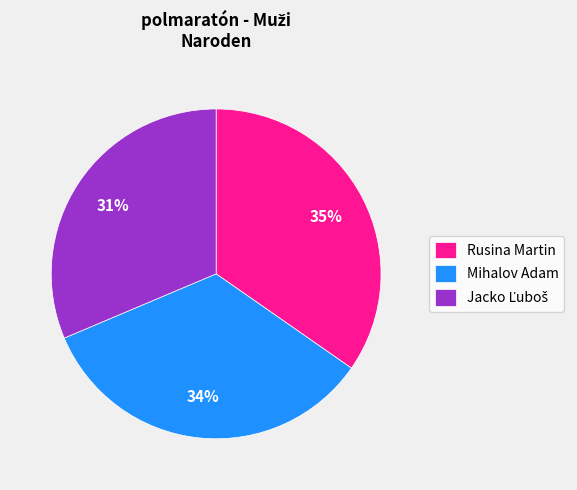

Which slice is the largest?

Rusina Martin